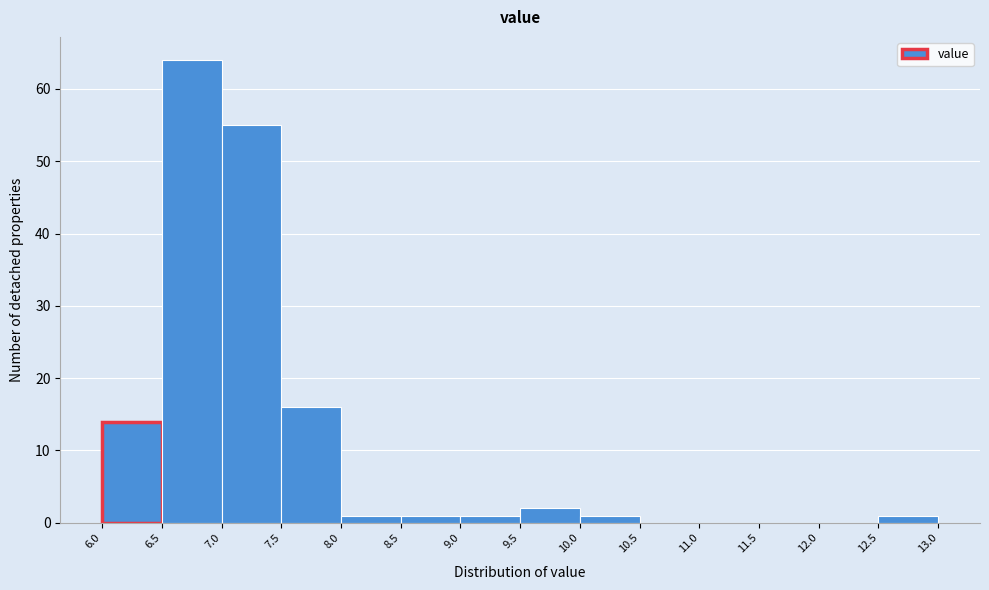

How tall is the bar that spans 8.5 to 9.0 on the x-axis? The values are not printed on the chart, so give them approximately, as read against the axis.

1